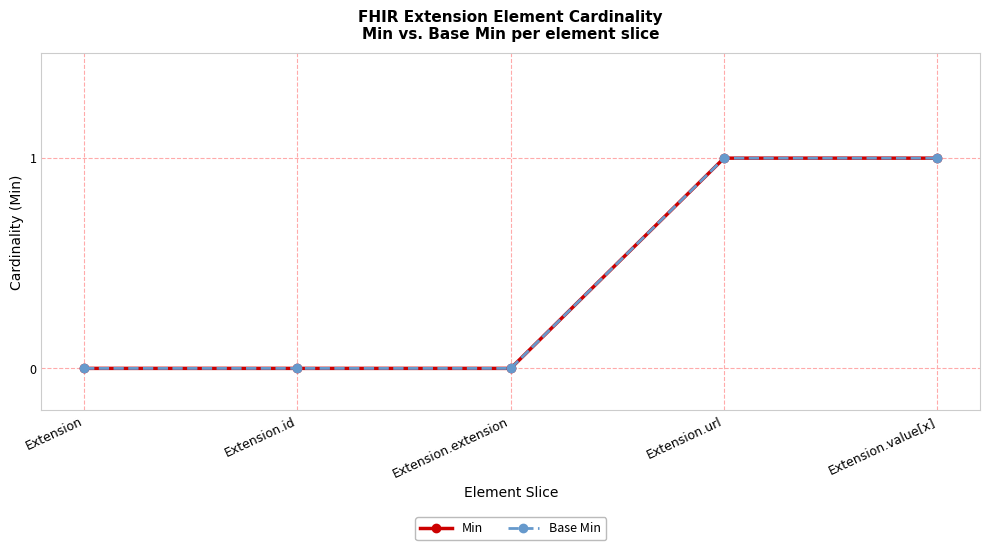

What is the sum of the Base Min values at Extension.value[x] and Extension.extension?

1